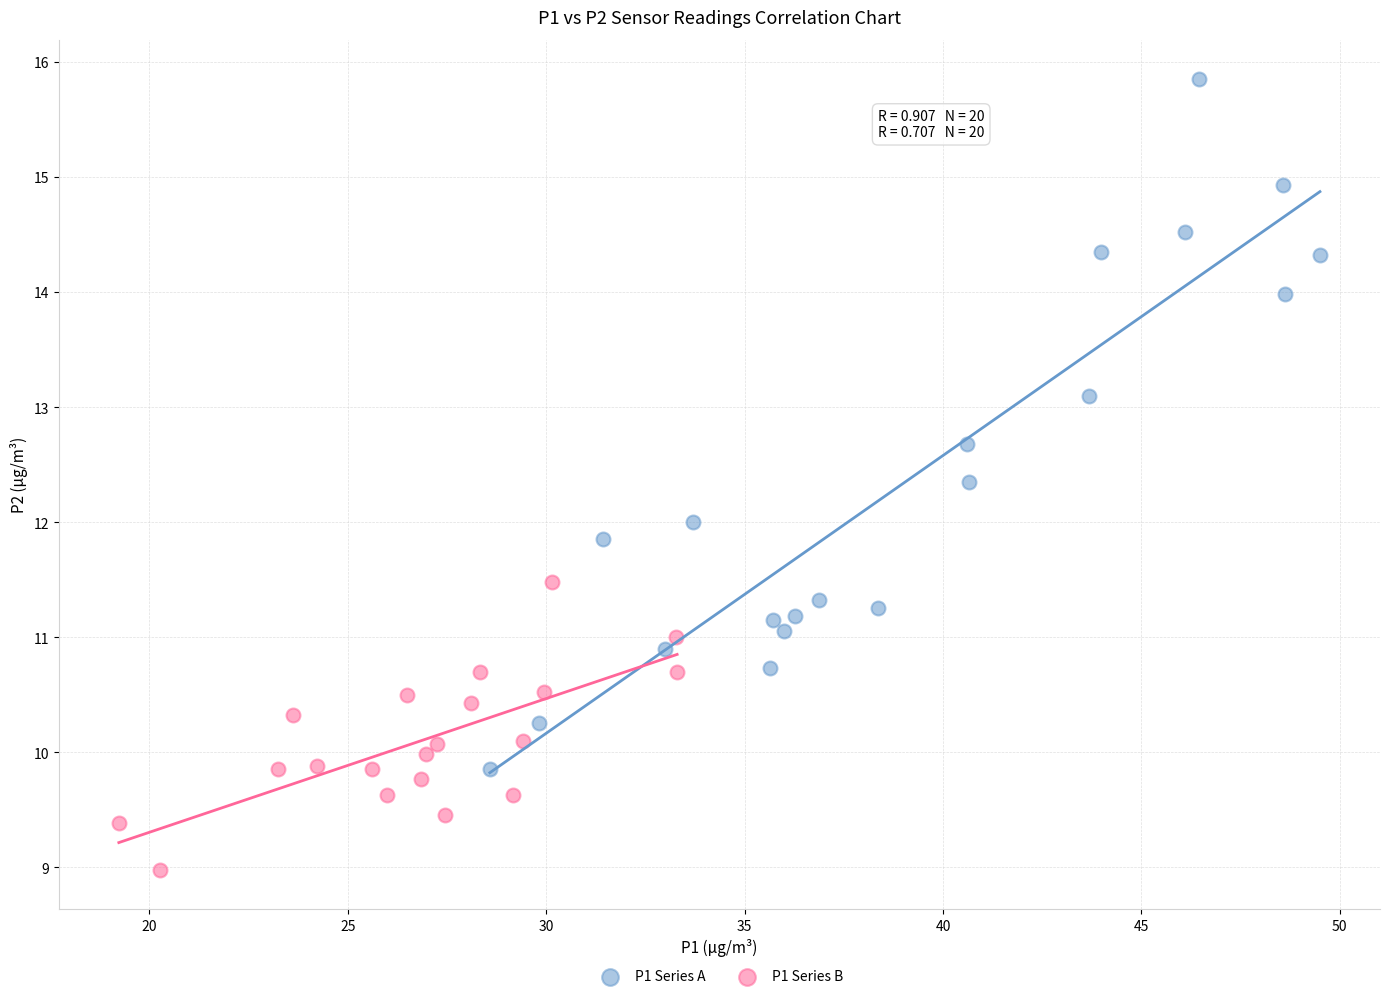

What are all the series names shown in the legend?

P1 Series A, P1 Series B